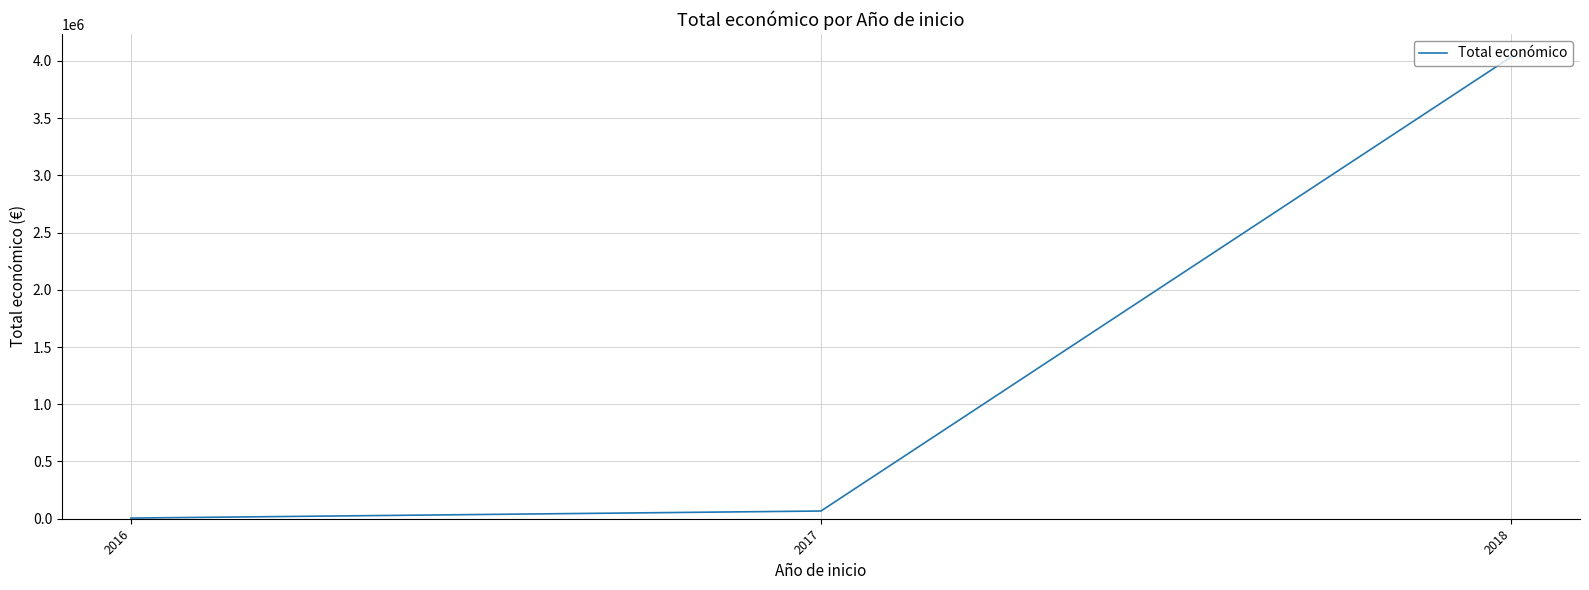

How many values are below 67426?

1